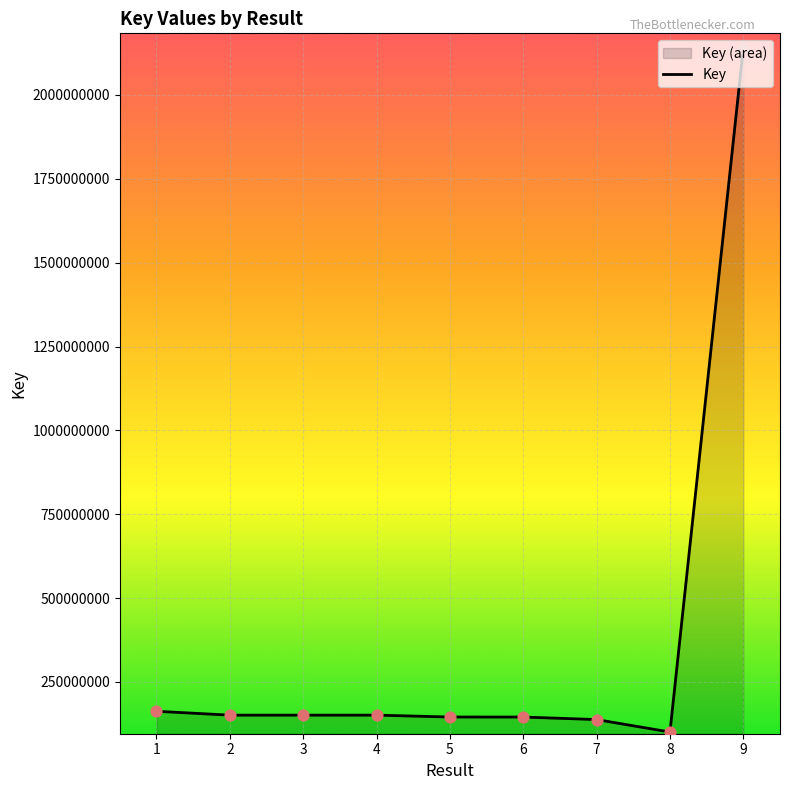

Approximately how many times larger is the value at 1 compared to 8?

1.6